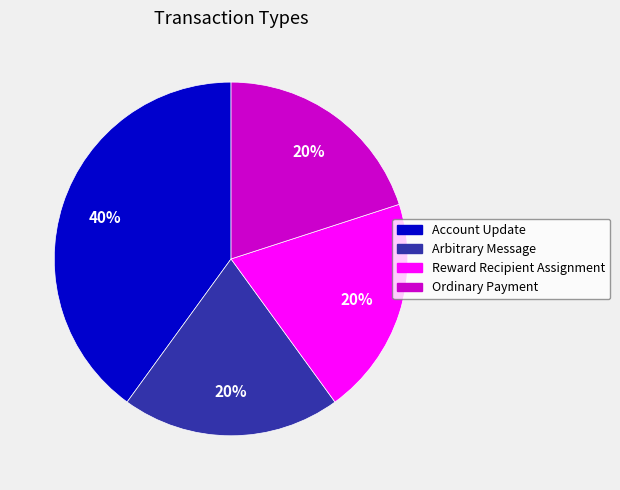

To the nearest percent, what percentage of the pie is Reward Recipient Assignment?

20%